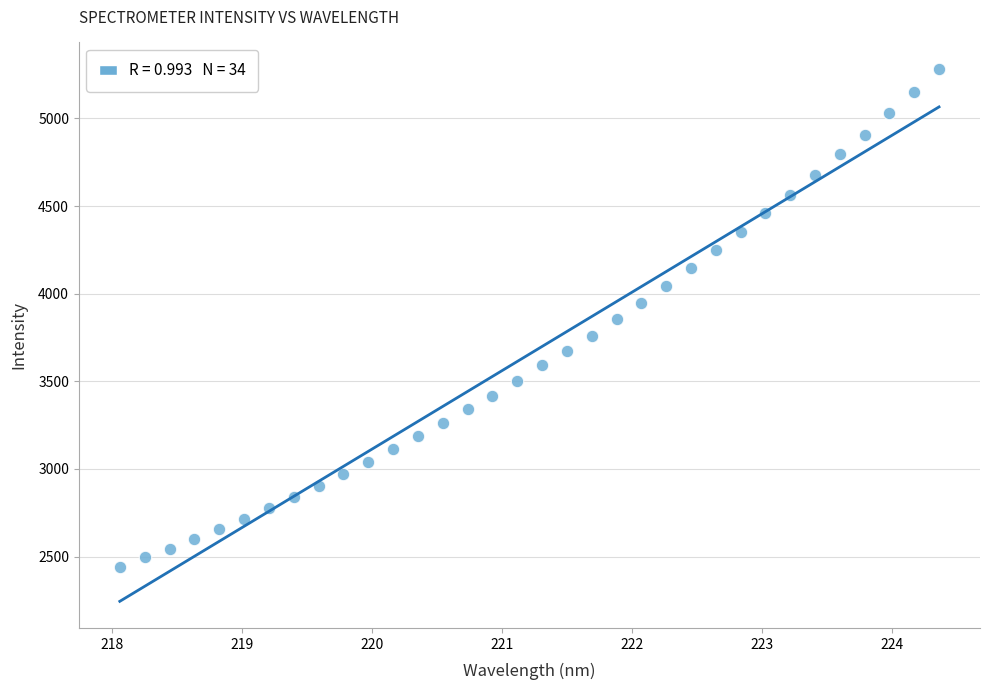

What is the range of Y values (max minus min)?

2841.3